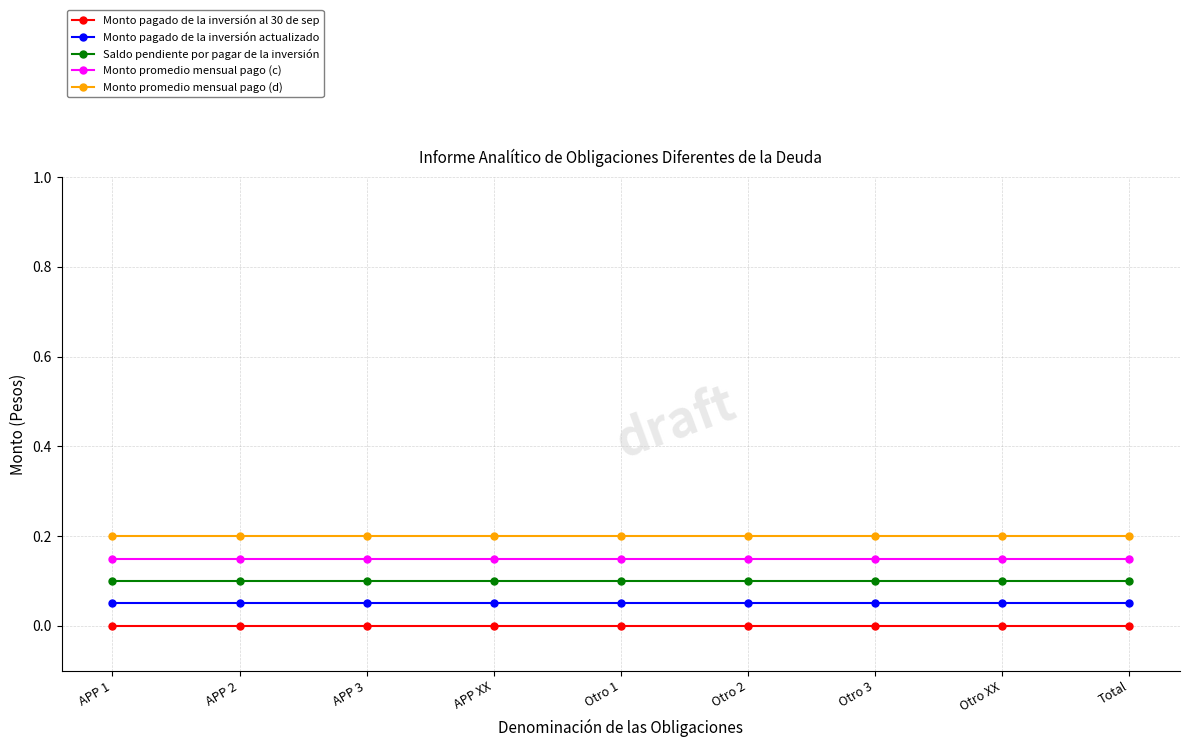

What is the sum of the Saldo pendiente por pagar de la inversión values at Otro XX and Total?

0.2